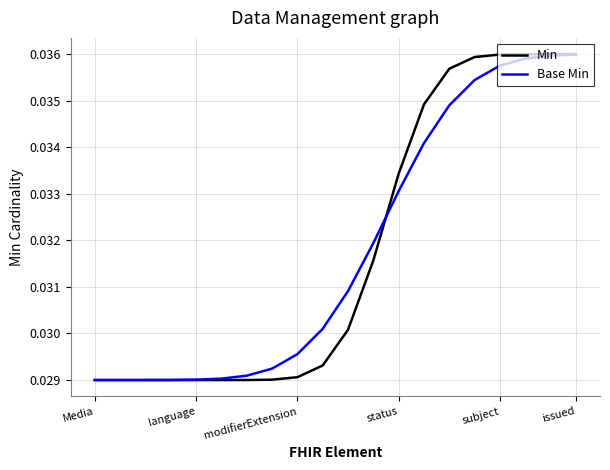

Which series has the largest range (max minus min)?

Min